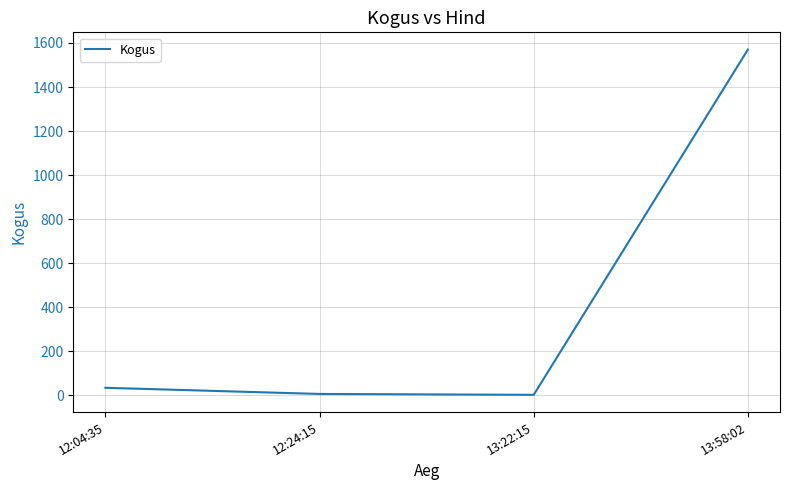

True or false: the data has more than 1 interior local peaks.

False